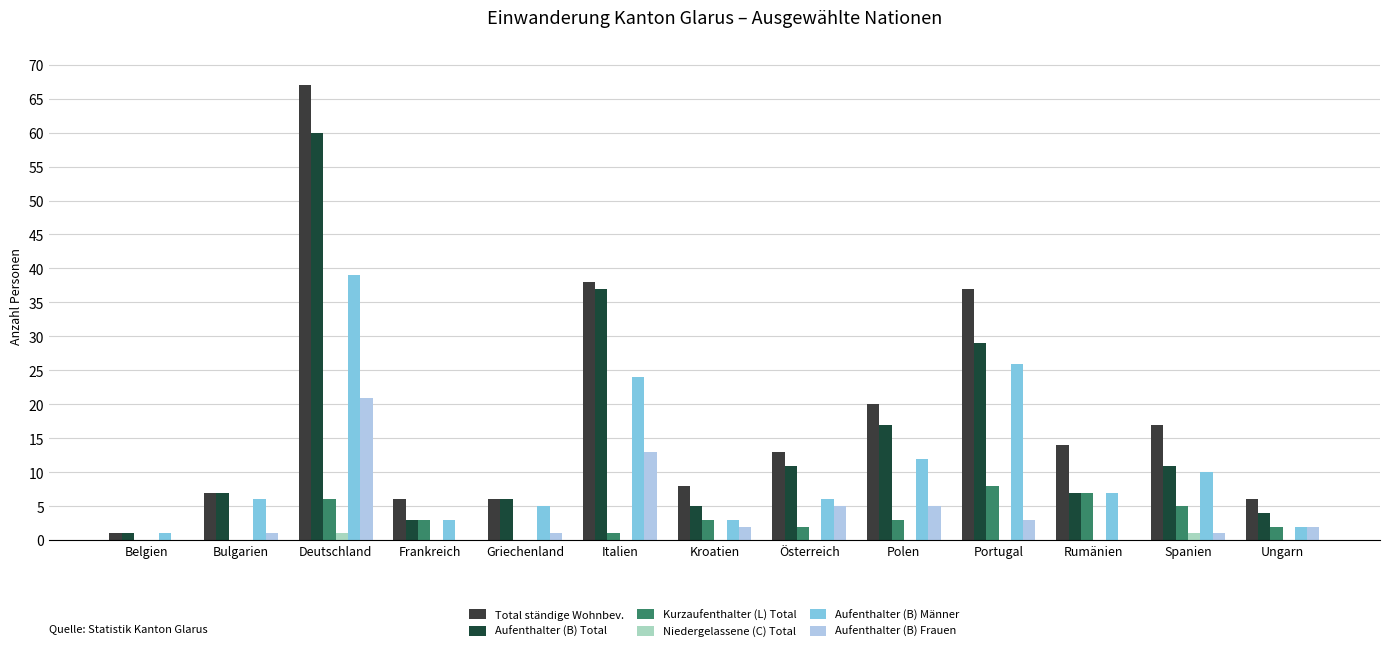

Reading right to left, what are all the values shown in this chart?

Total ständige Wohnbev.: Ungarn=6	Spanien=17	Rumänien=14	Portugal=37	Polen=20	Österreich=13	Kroatien=8	Italien=38	Griechenland=6	Frankreich=6	Deutschland=67	Bulgarien=7	Belgien=1
Aufenthalter (B) Total: Ungarn=4	Spanien=11	Rumänien=7	Portugal=29	Polen=17	Österreich=11	Kroatien=5	Italien=37	Griechenland=6	Frankreich=3	Deutschland=60	Bulgarien=7	Belgien=1
Kurzaufenthalter (L) Total: Ungarn=2	Spanien=5	Rumänien=7	Portugal=8	Polen=3	Österreich=2	Kroatien=3	Italien=1	Griechenland=0	Frankreich=3	Deutschland=6	Bulgarien=0	Belgien=0
Niedergelassene (C) Total: Ungarn=0	Spanien=1	Rumänien=0	Portugal=0	Polen=0	Österreich=0	Kroatien=0	Italien=0	Griechenland=0	Frankreich=0	Deutschland=1	Bulgarien=0	Belgien=0
Aufenthalter (B) Männer: Ungarn=2	Spanien=10	Rumänien=7	Portugal=26	Polen=12	Österreich=6	Kroatien=3	Italien=24	Griechenland=5	Frankreich=3	Deutschland=39	Bulgarien=6	Belgien=1
Aufenthalter (B) Frauen: Ungarn=2	Spanien=1	Rumänien=0	Portugal=3	Polen=5	Österreich=5	Kroatien=2	Italien=13	Griechenland=1	Frankreich=0	Deutschland=21	Bulgarien=1	Belgien=0